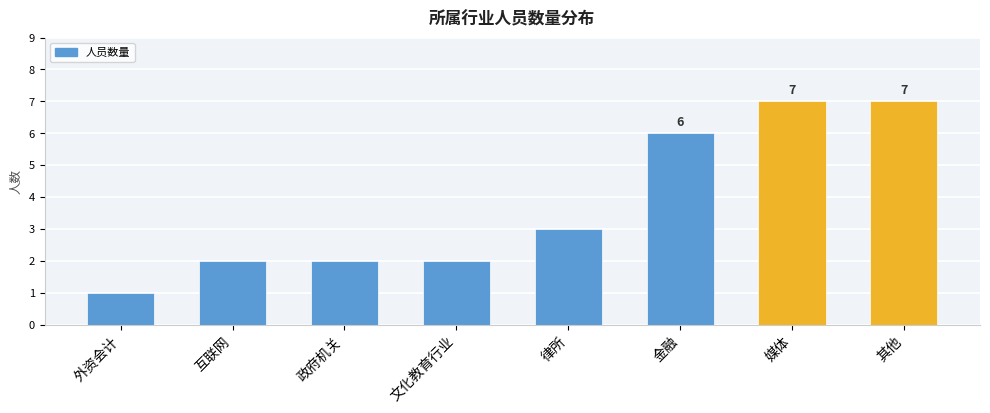

What is the label of the 5th bar from the left?

律所